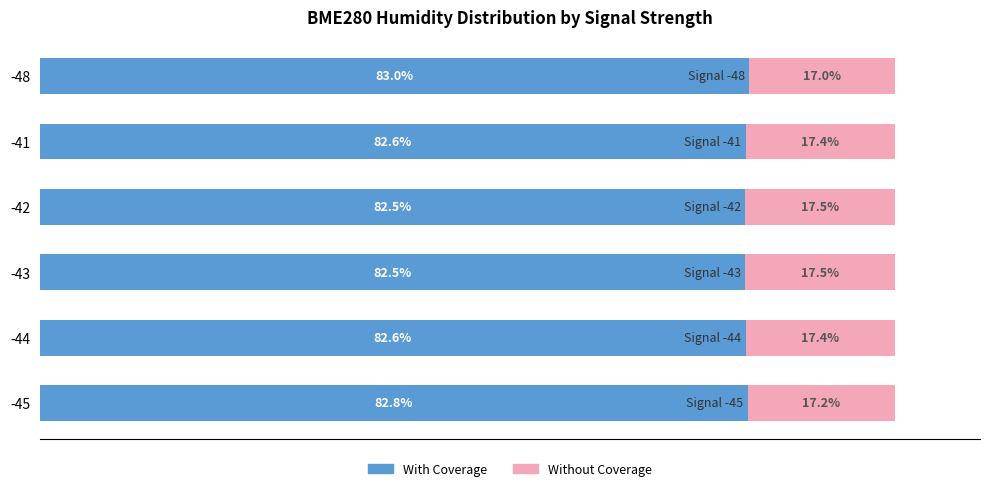

Reading left to right, list all the values displayed in this chart.

With Coverage: 82.8	82.6	82.5	82.5	82.6	83.0
Without Coverage: 17.2	17.4	17.5	17.5	17.4	17.0